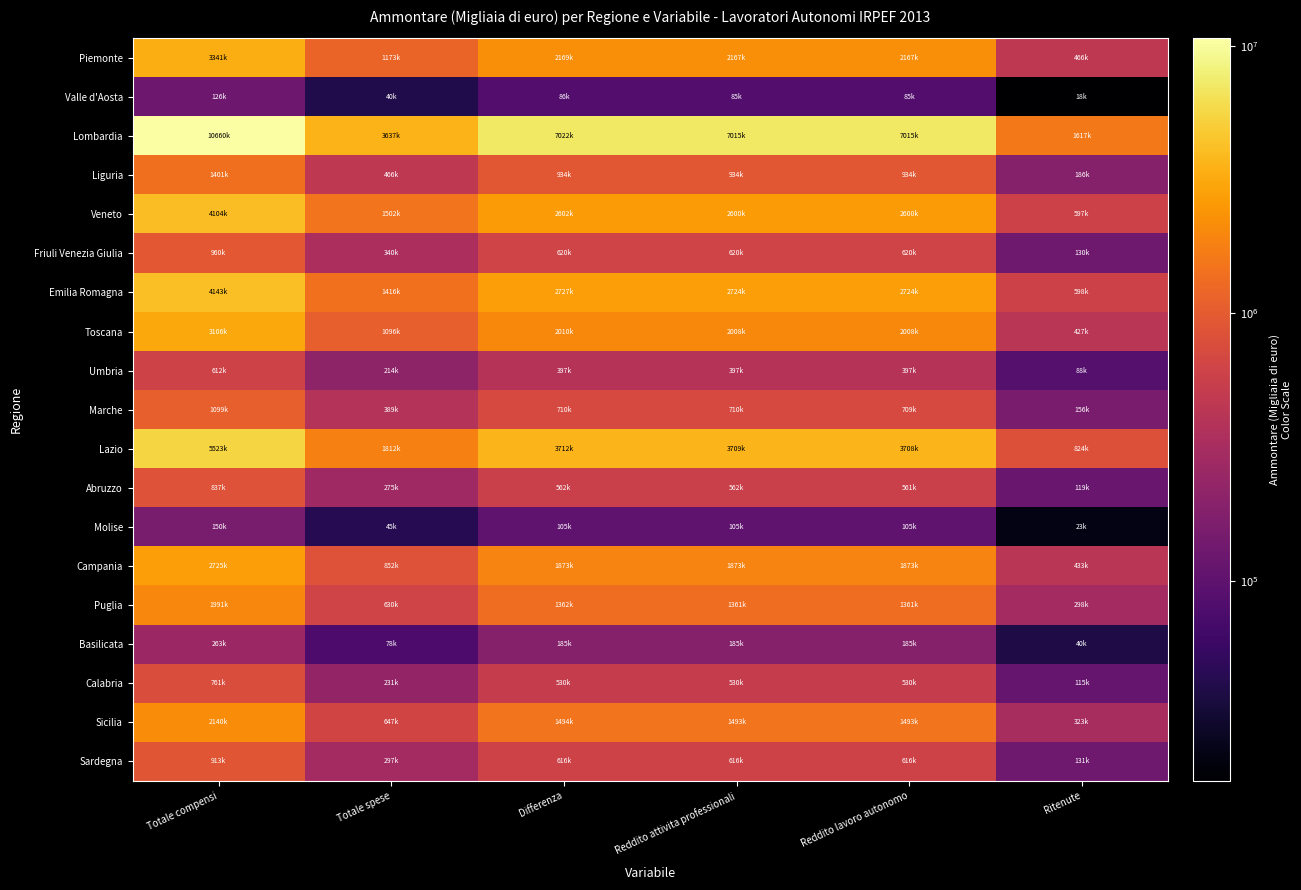

Between Totale spese and Reddito attivita professionali, which series saw the biggest shift?

Lombardia